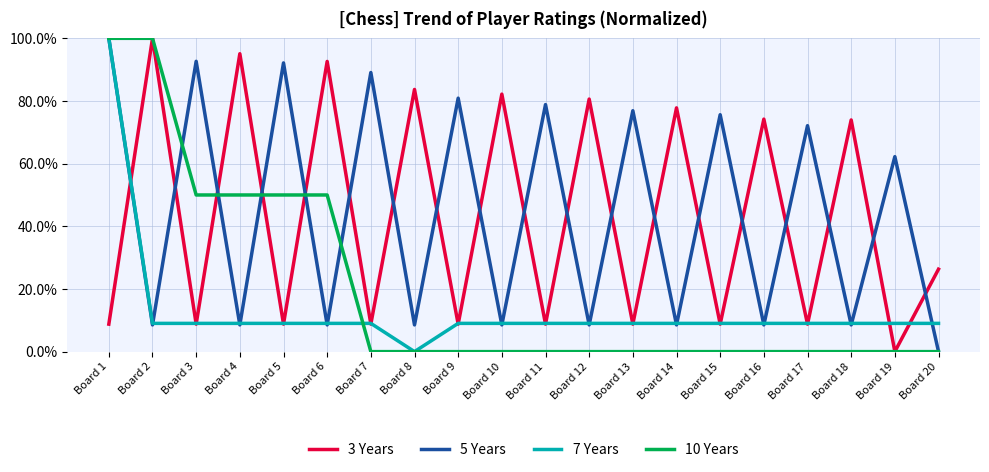

What are all the series names shown in the legend?

3 Years, 5 Years, 7 Years, 10 Years